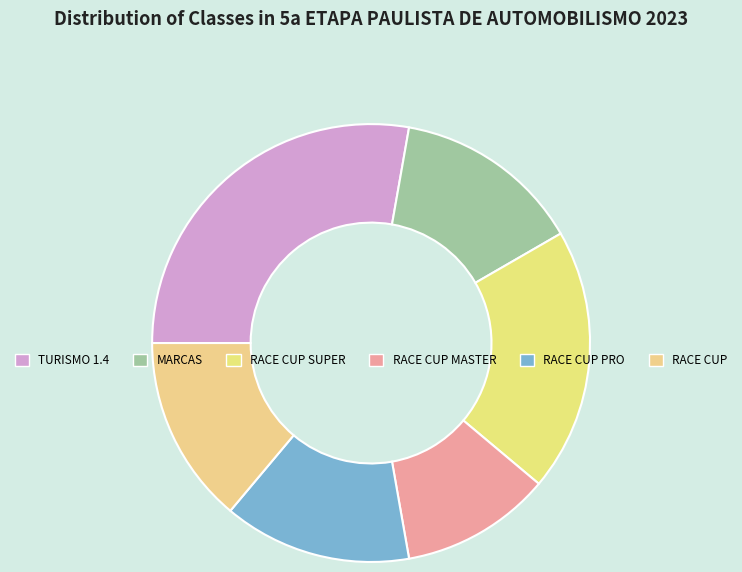

What is the ratio of the value at RACE CUP PRO to the value at RACE CUP?

1.0